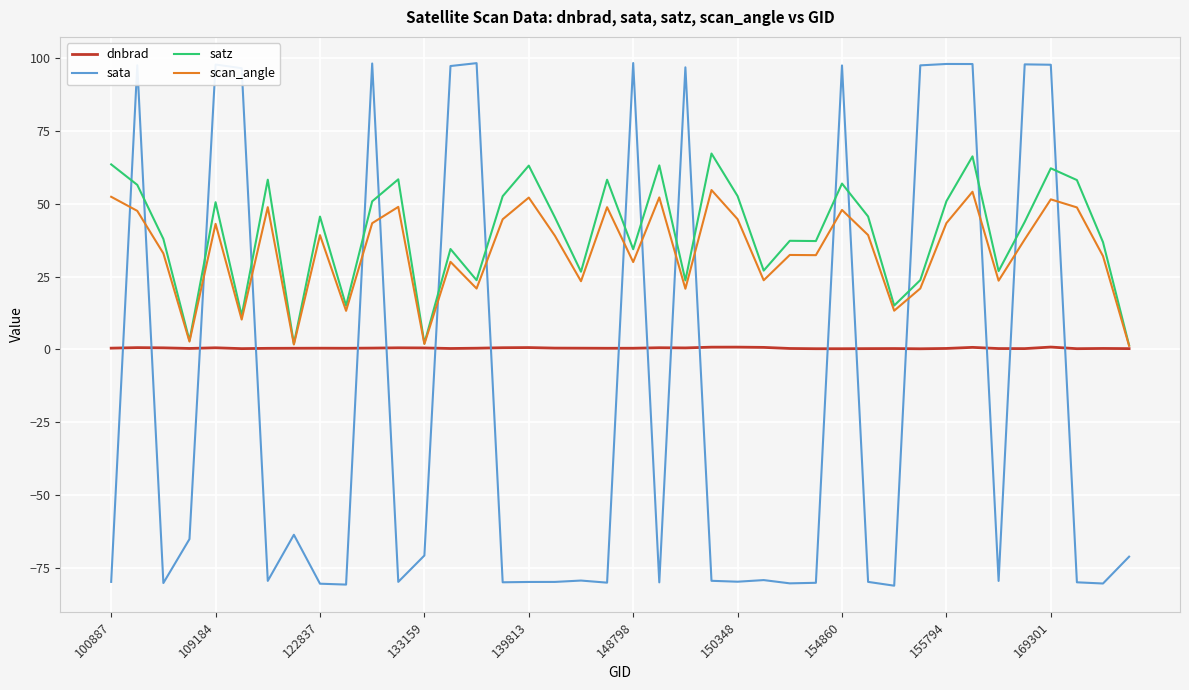

What is the smallest value displayed?

-81.1